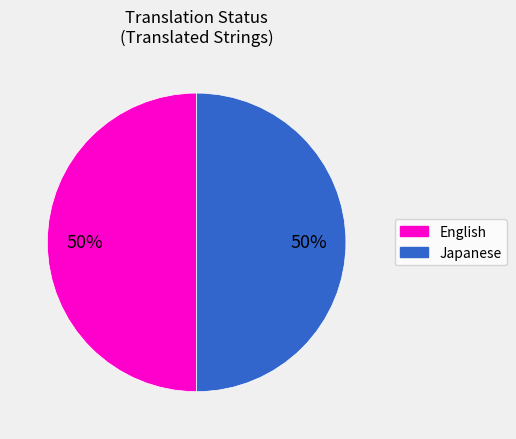

To the nearest percent, what is the average slice percentage?

50%